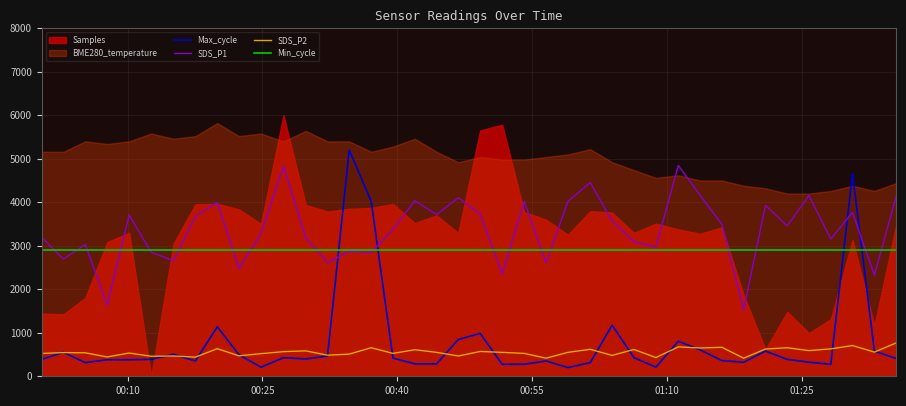

What is the minimum value for Min_cycle?

2900.0